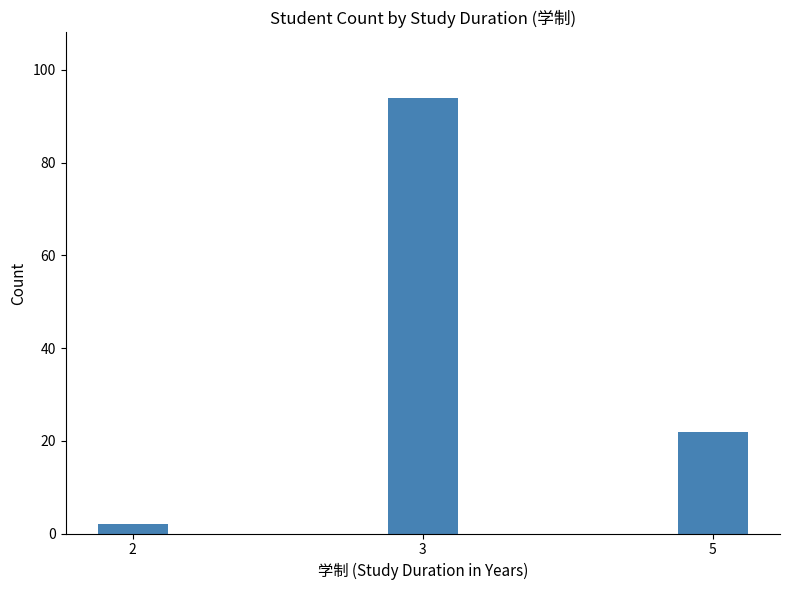

How many values are between 2 and 94?

3